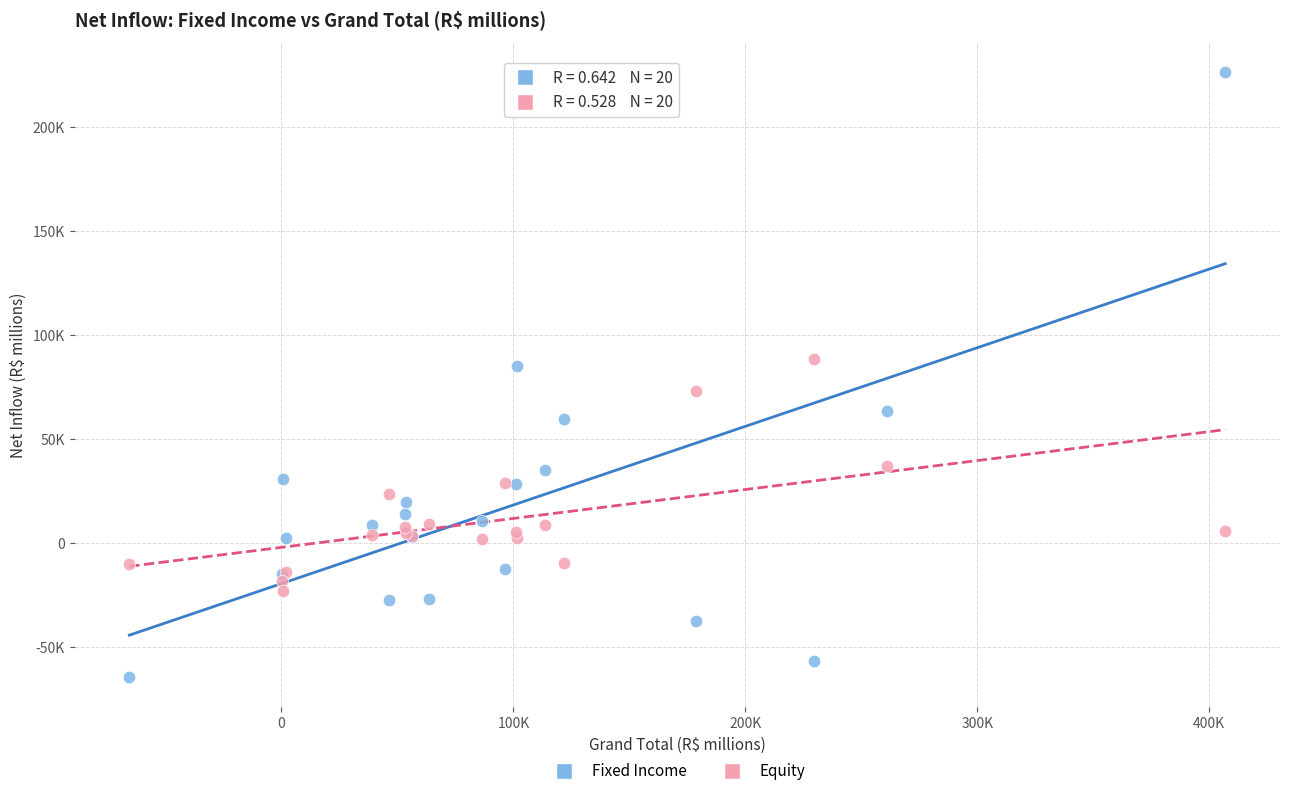

What are all the series names shown in the legend?

Fixed Income, Equity